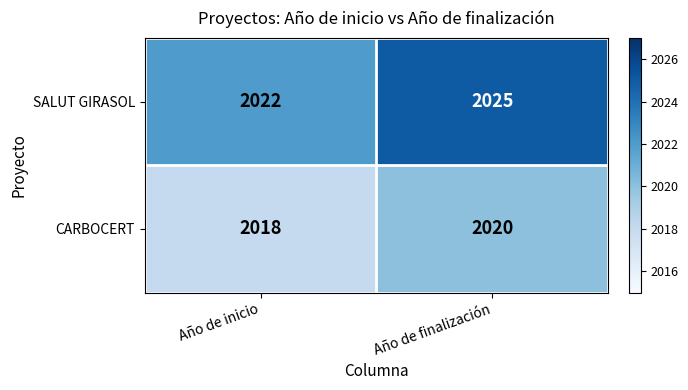

Which series has the largest range (max minus min)?

SALUT GIRASOL